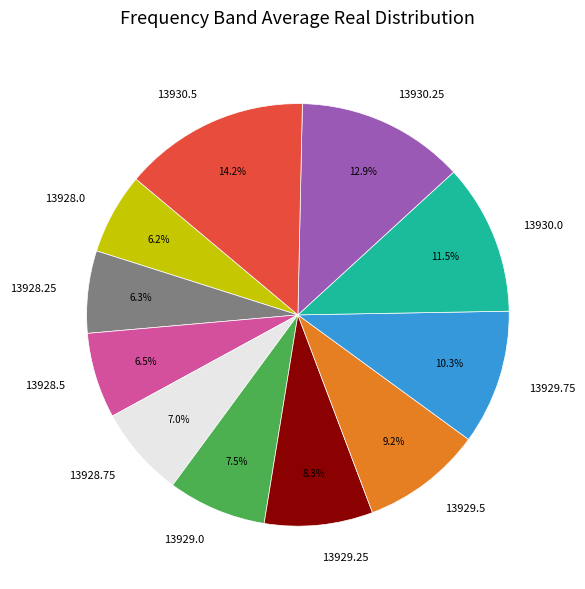

Between 13929.75 and 13928.25, which is larger?

13929.75